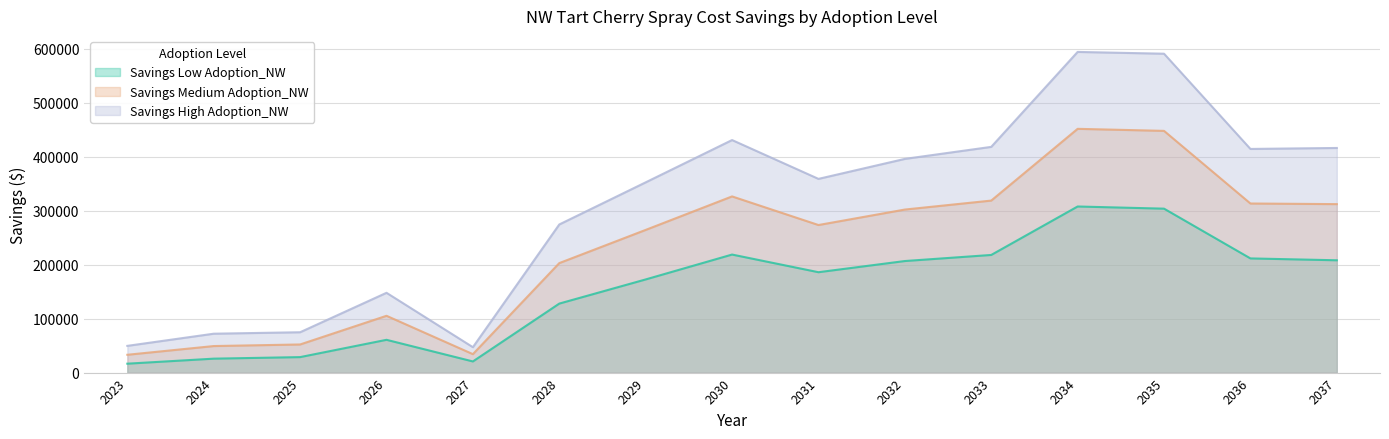

What is the value of the Savings Medium Adoption_NW point at the 6th from the left?

202843.0